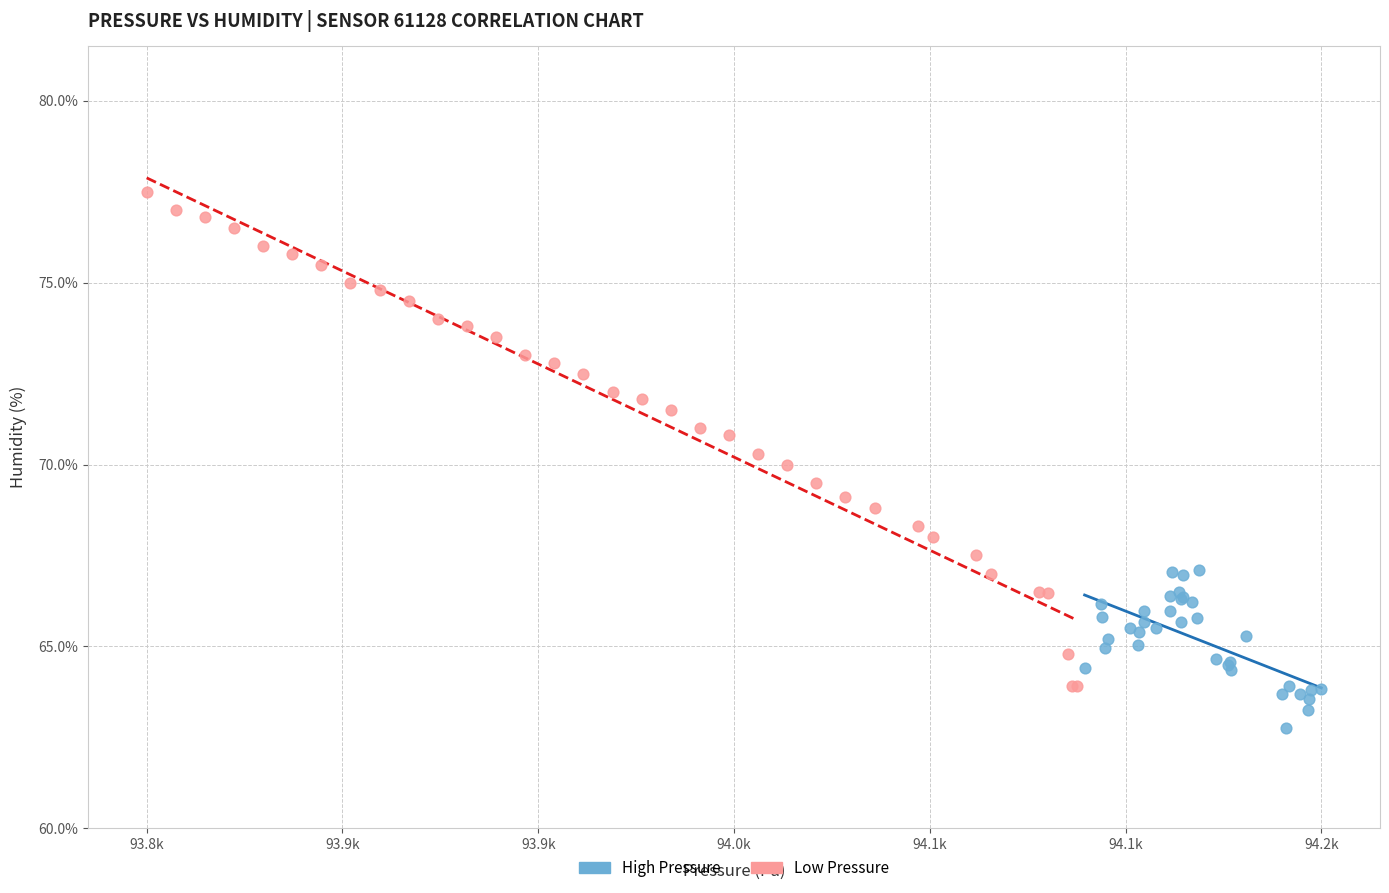

Which series has the widest spread of Y values?

Low Pressure